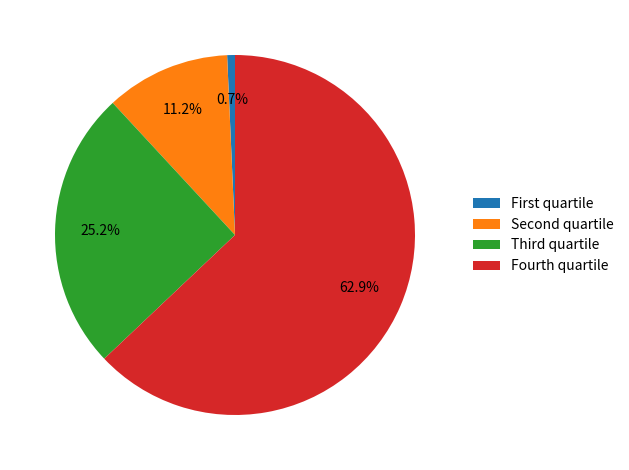

Rank the categories by value from lowest to highest.

First quartile, Second quartile, Third quartile, Fourth quartile